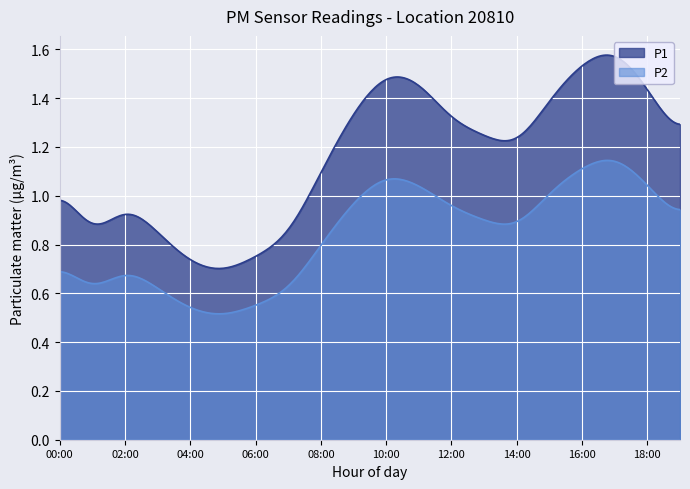

True or false: P2 and P1 intersect in this chart.

False